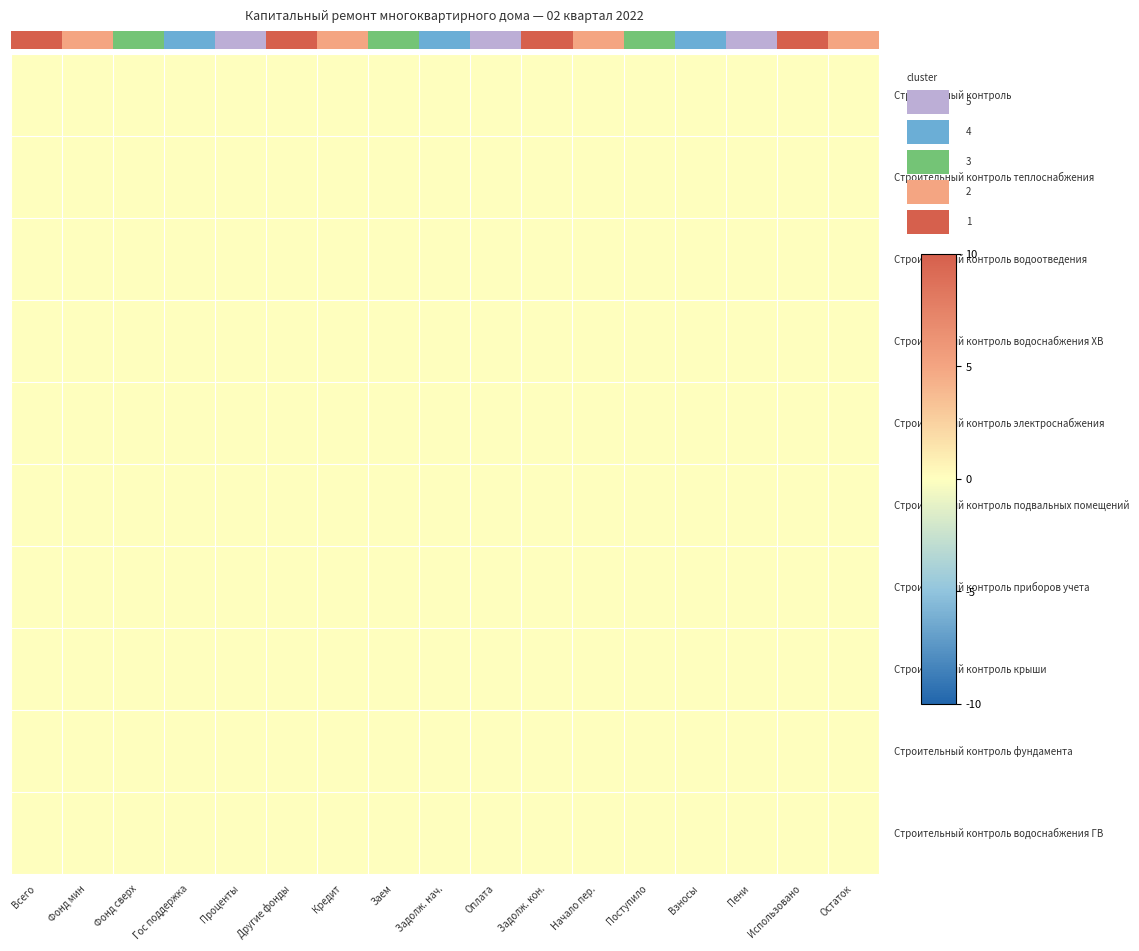

At which category is the sum across all series the highest?

Проценты